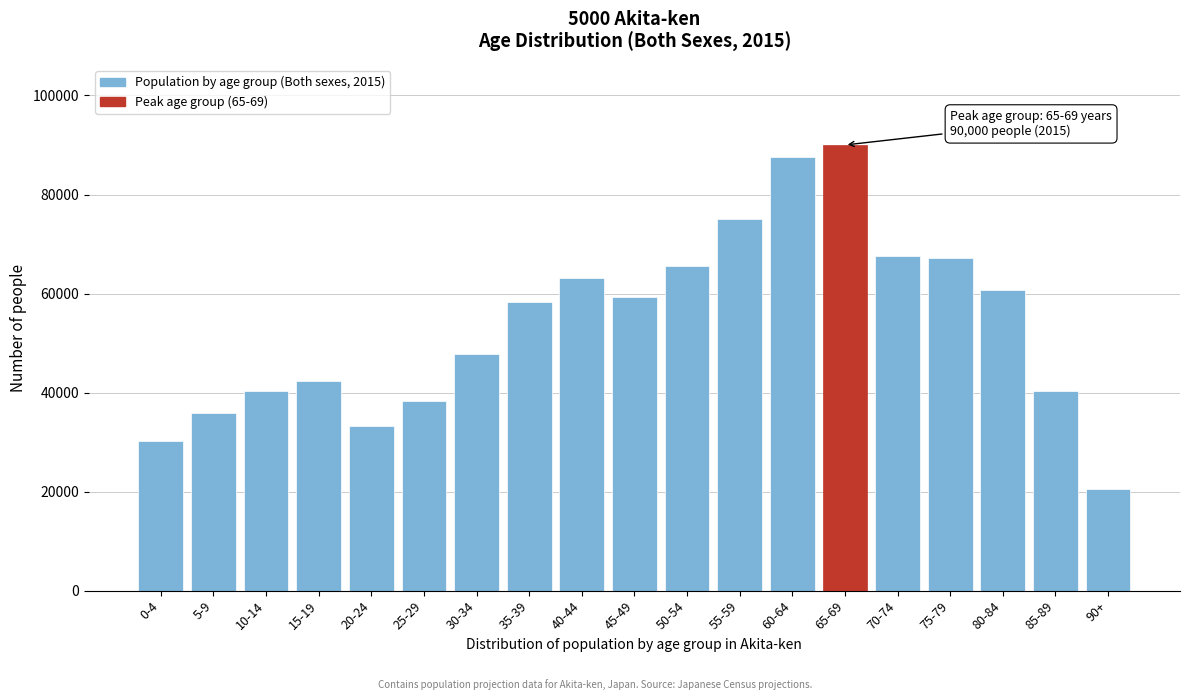

What is the sum of all values?

1023119